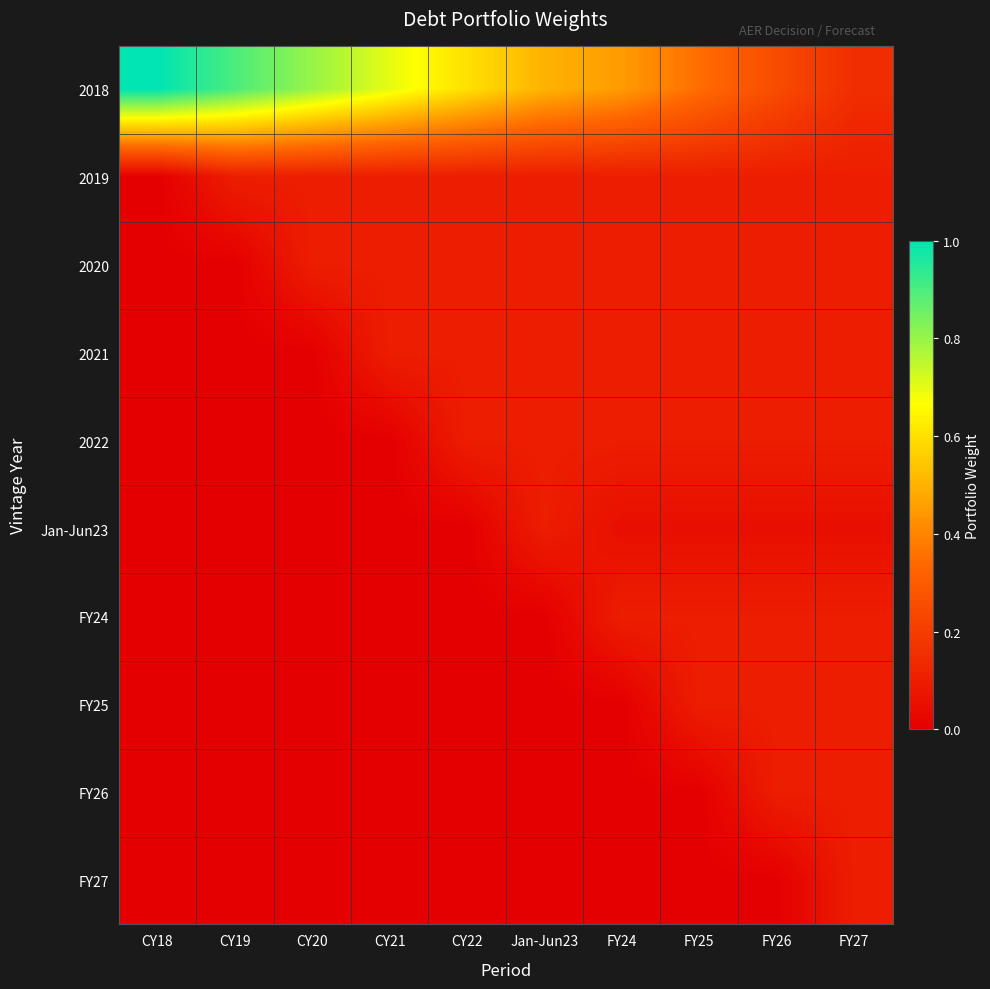

List the series in order of their peak value, lowest first.

2019, 2020, 2021, 2022, Jan-Jun23, FY24, FY25, FY26, FY27, 2018